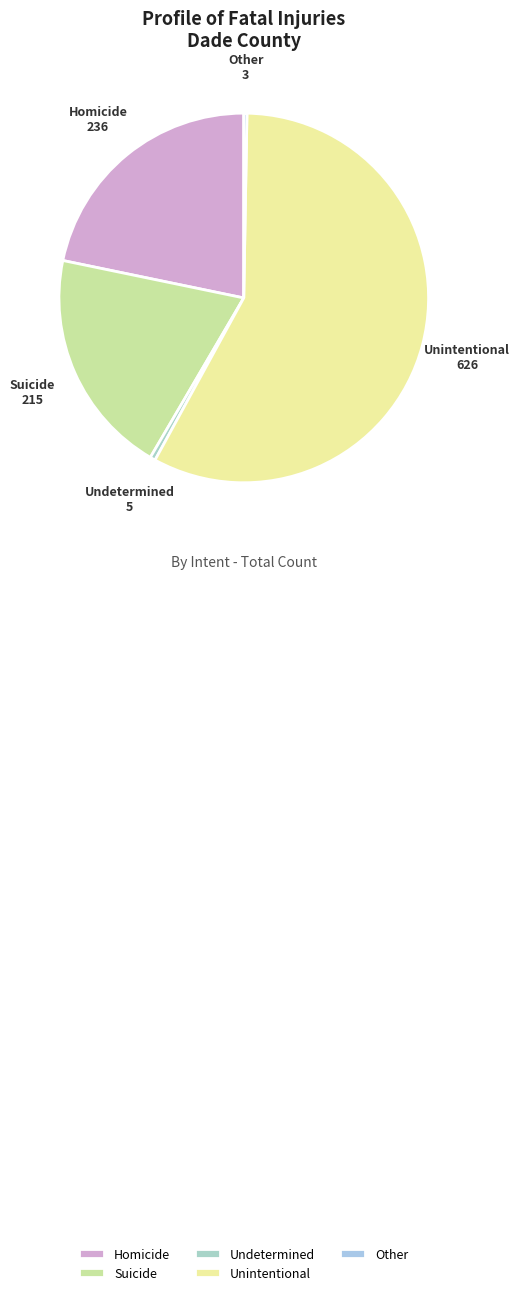

The Homicide slice represents 22% of the pie. True or false?

True